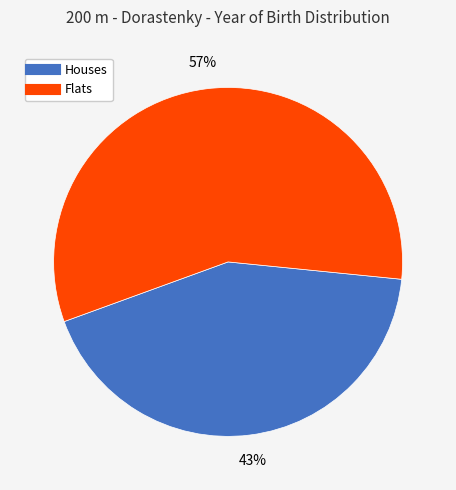

To the nearest percent, what is the difference between the largest and smallest slice percentages?

14%